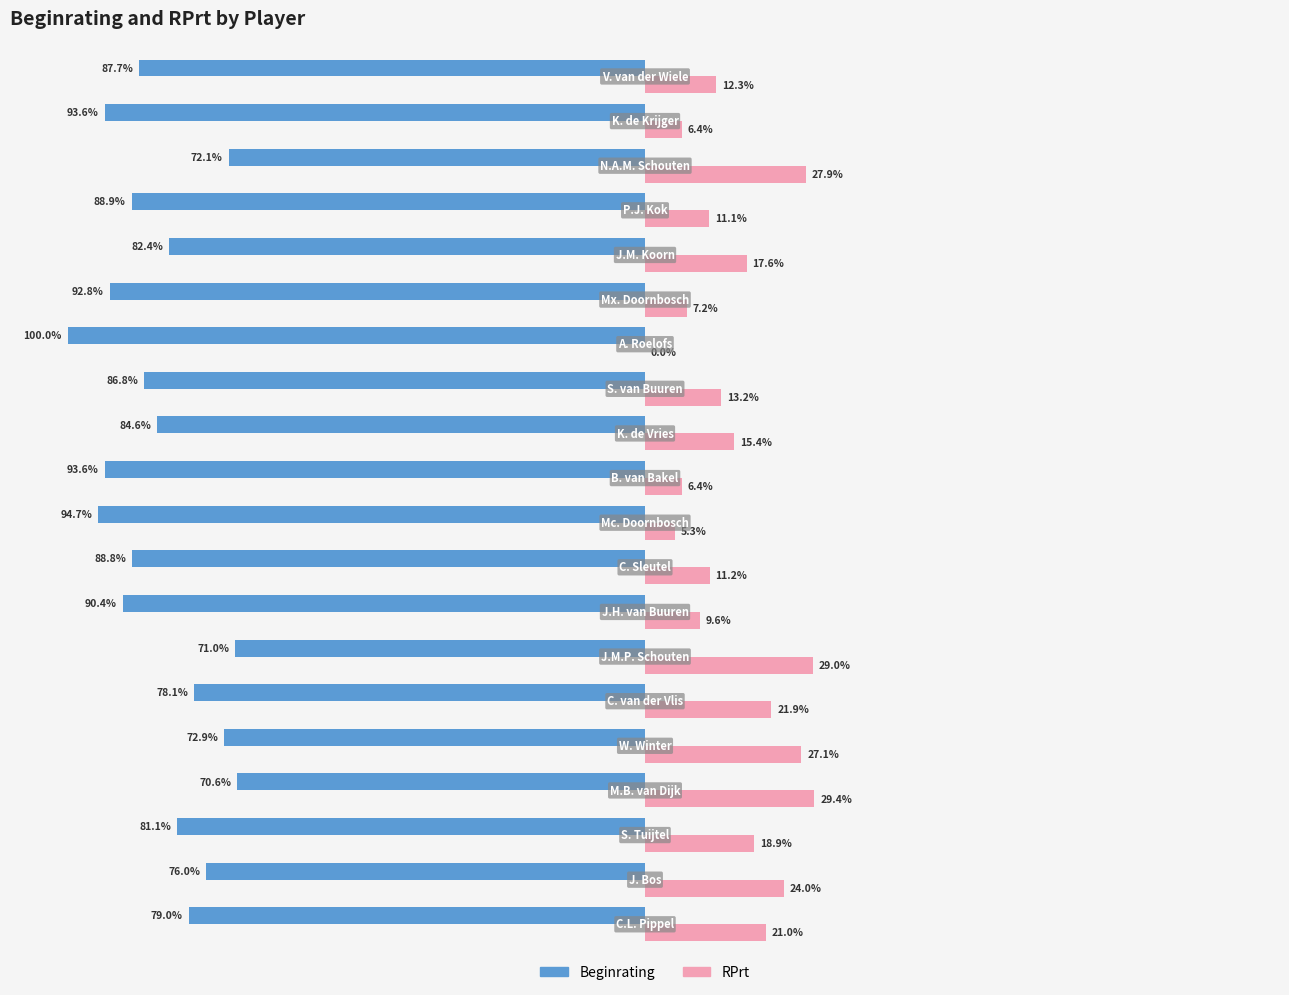

Which series has the largest total across all categories?

RPrt